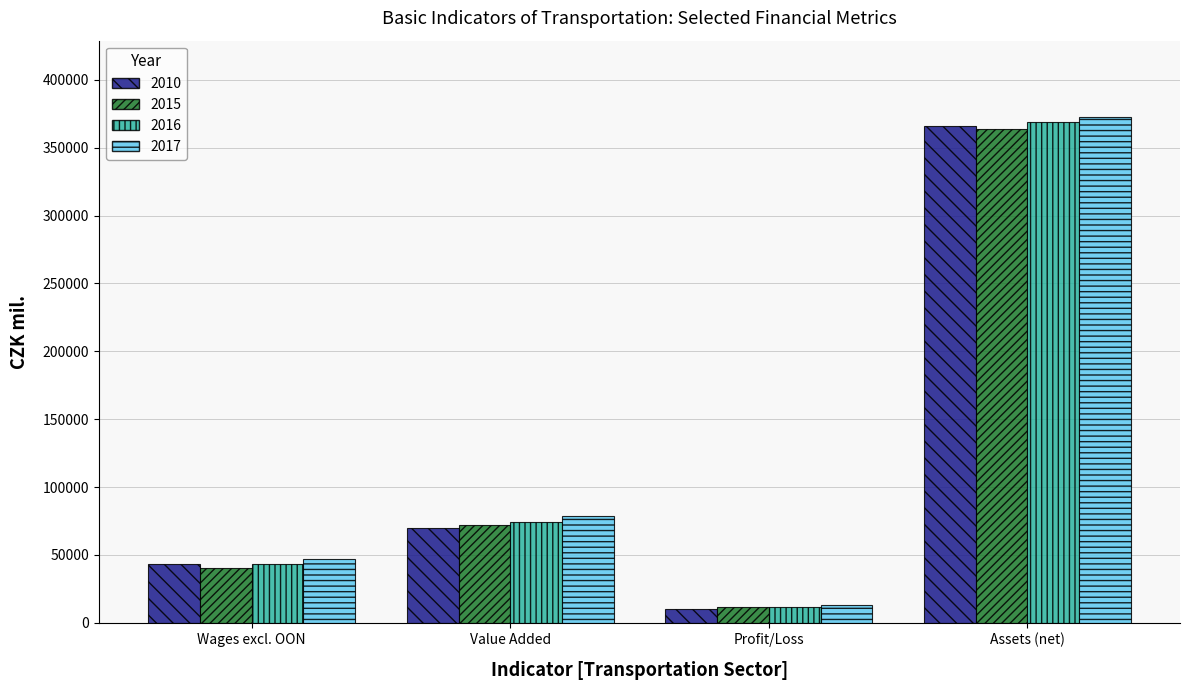

Reading left to right, extract all data points from this chart.

2010: 43109.3	70110.3	10259.1	366087.0
2015: 40148.7	71775.1	11536.9	363653.2
2016: 43374.1	74506.7	11487.3	368967.8
2017: 47088.1	78475.3	12958.8	372947.9